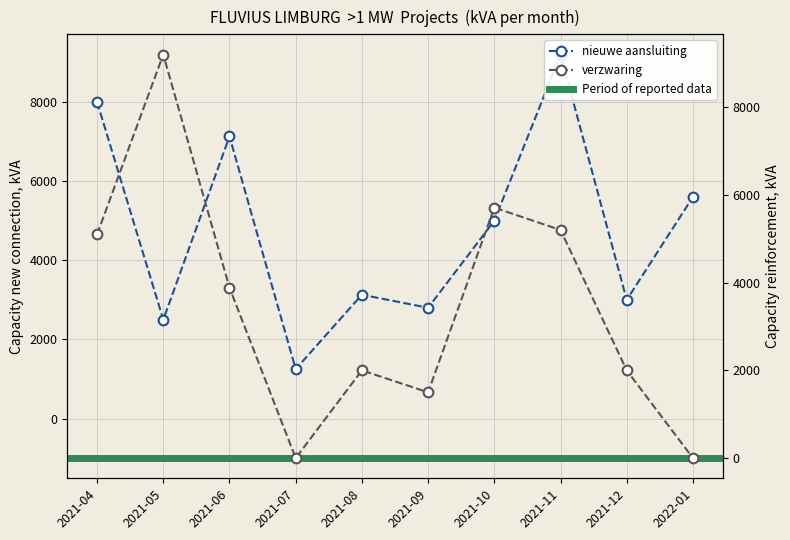

What position from the right is 2021-10?

4